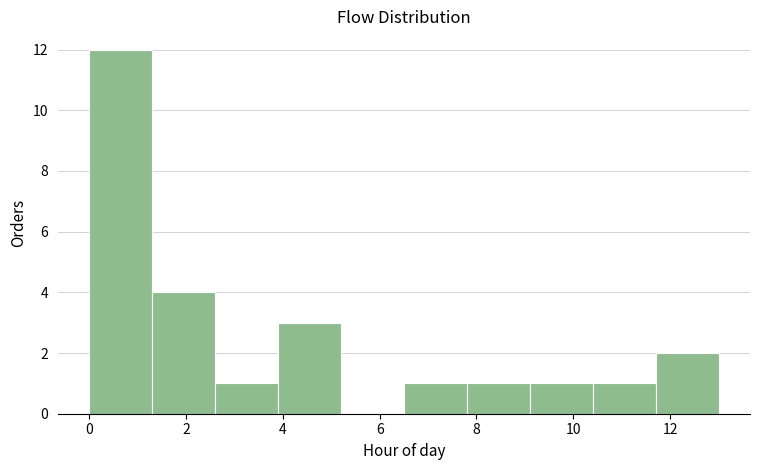

Reading left to right, list every bar in this chart as the range it spans on the x-axis followed by its height. Neither the bar edges nor the heights are printed on the chart, so give them approximately, as read against the axes.

0.0 to 1.3: 12
1.3 to 2.6: 4
2.6 to 3.9: 1
3.9 to 5.2: 3
5.2 to 6.5: 0
6.5 to 7.8: 1
7.8 to 9.1: 1
9.1 to 10.4: 1
10.4 to 11.7: 1
11.7 to 13.0: 2